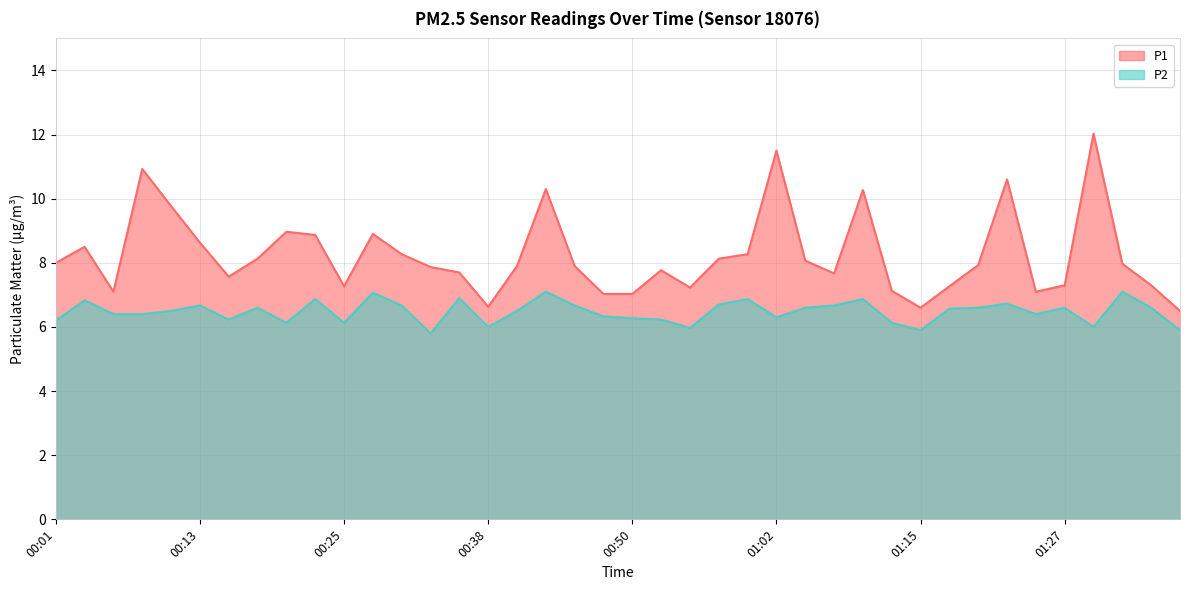

Does the chart have visible grid lines?

Yes